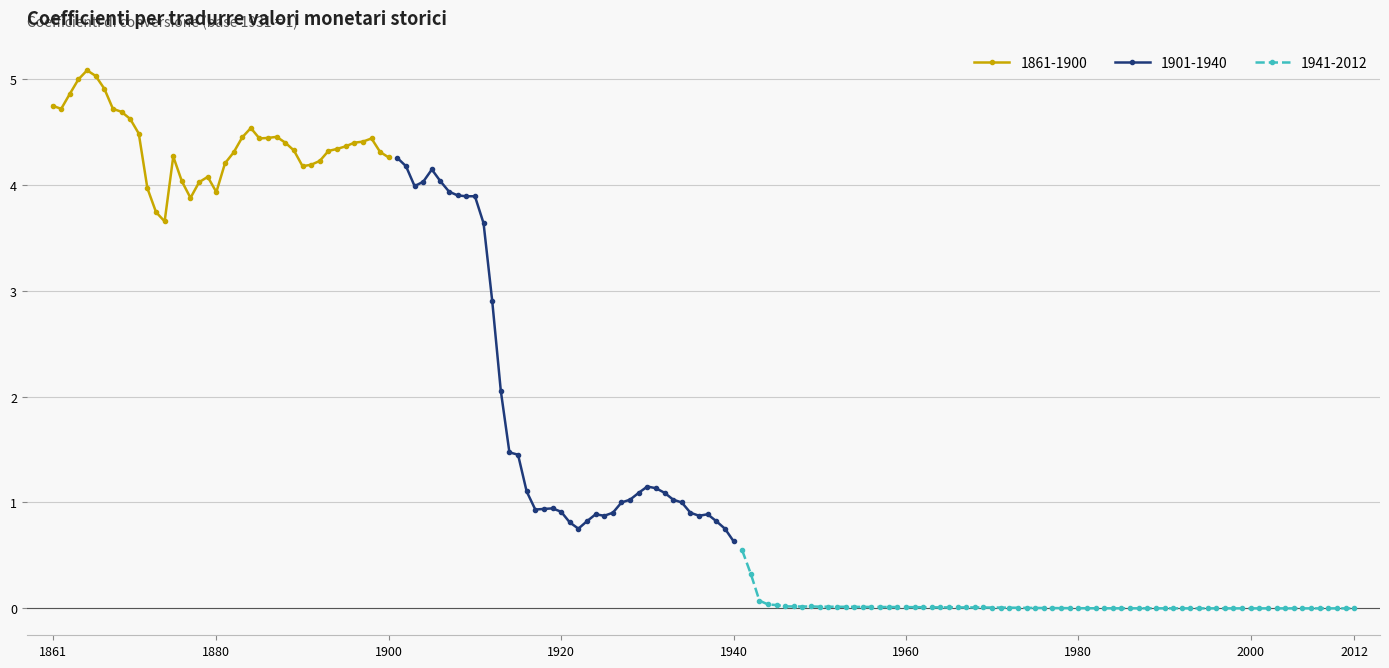

What is the lowest value of the 1861-1900 series?

3.7